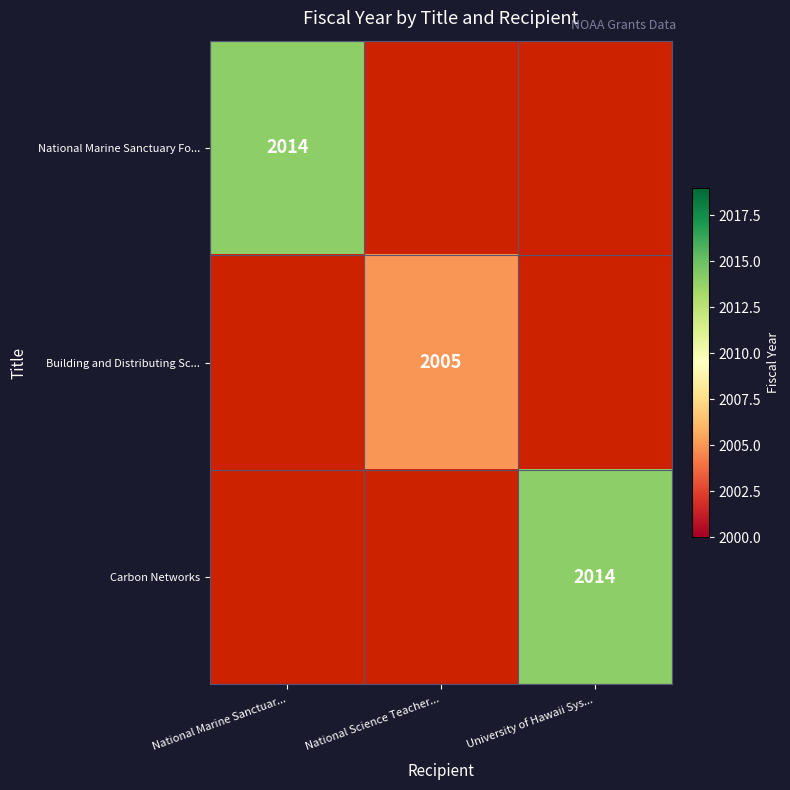

The Carbon Networks series shows 668 at University of Hawaii Sys.... True or false?

False